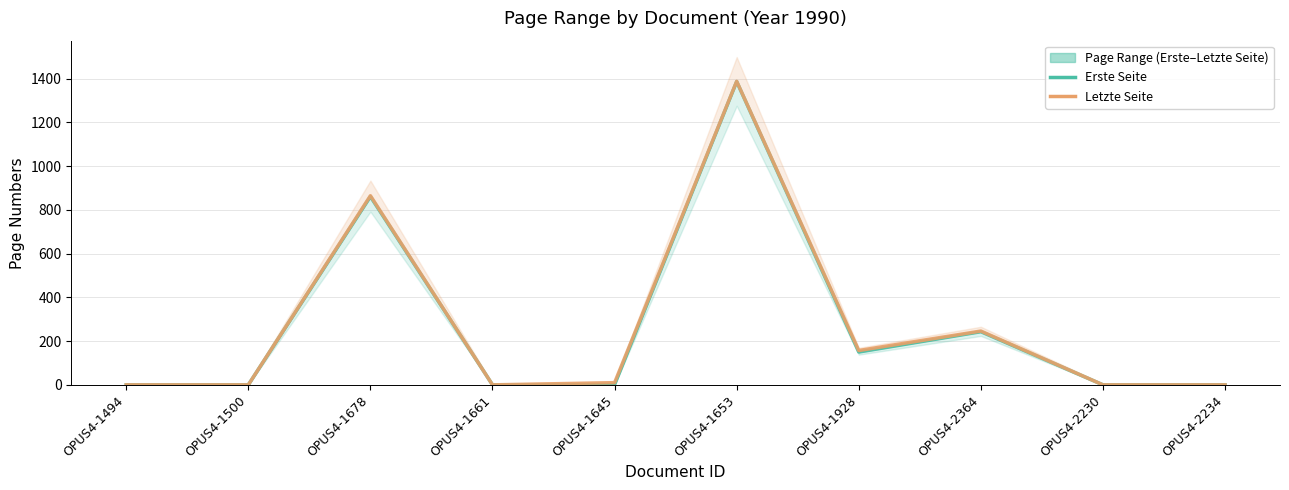

At which label does Erste Seite reach its minimum?

OPUS4-1494